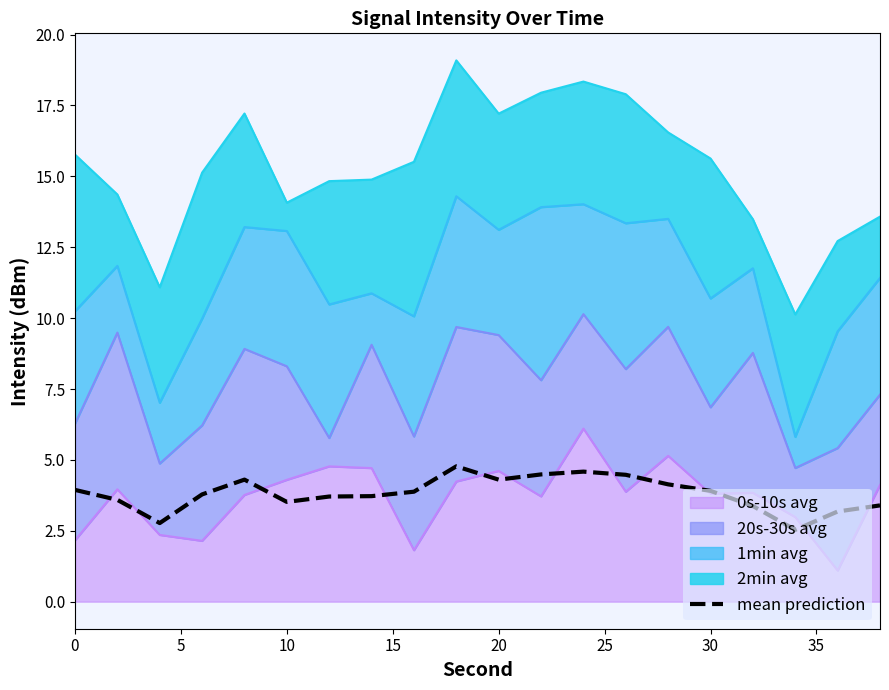

True or false: the data shows 4.3 at 20.

True